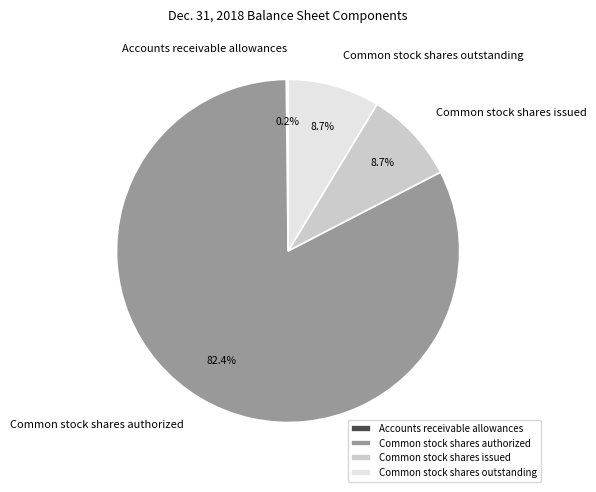

Does Common stock shares outstanding represent more than half of the total?

No